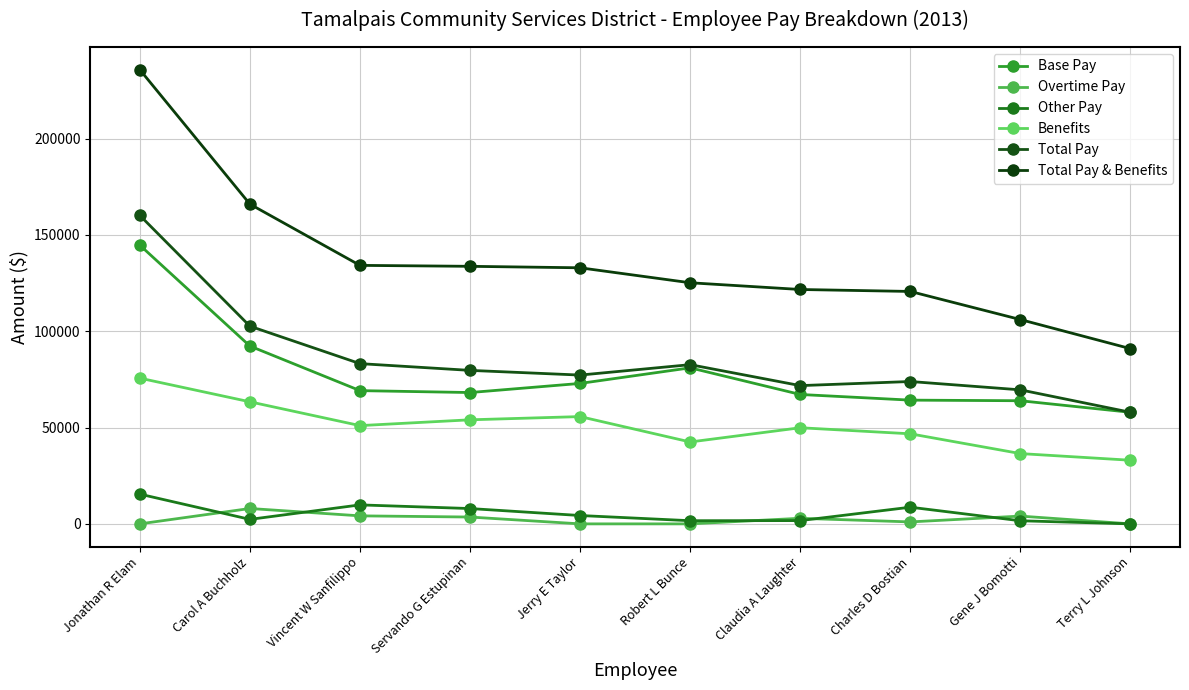

What position from the right is Vincent W Sanfilippo?

8